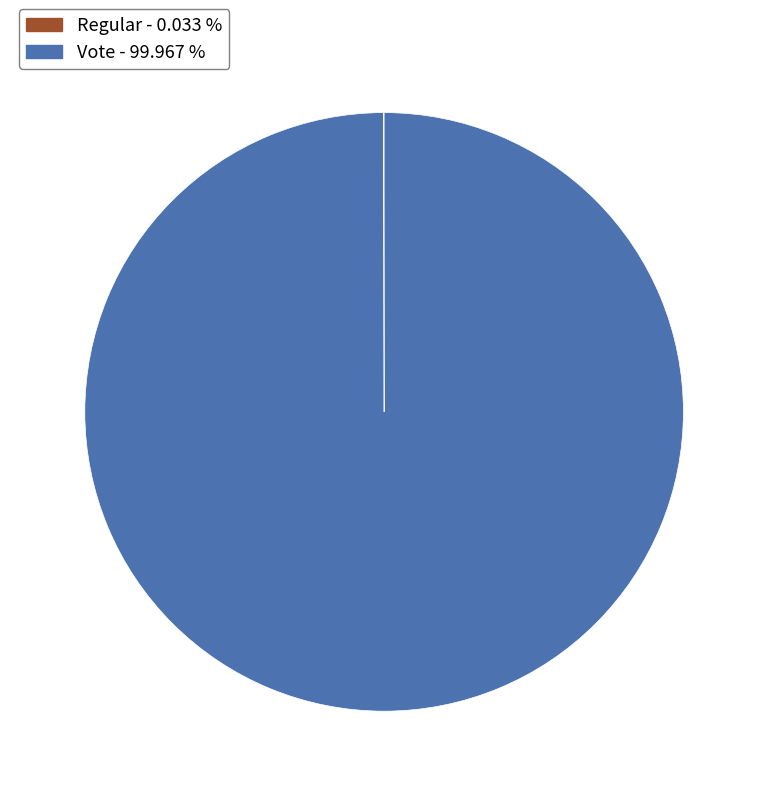

Is there any slice that represents more than half of the pie?

Yes